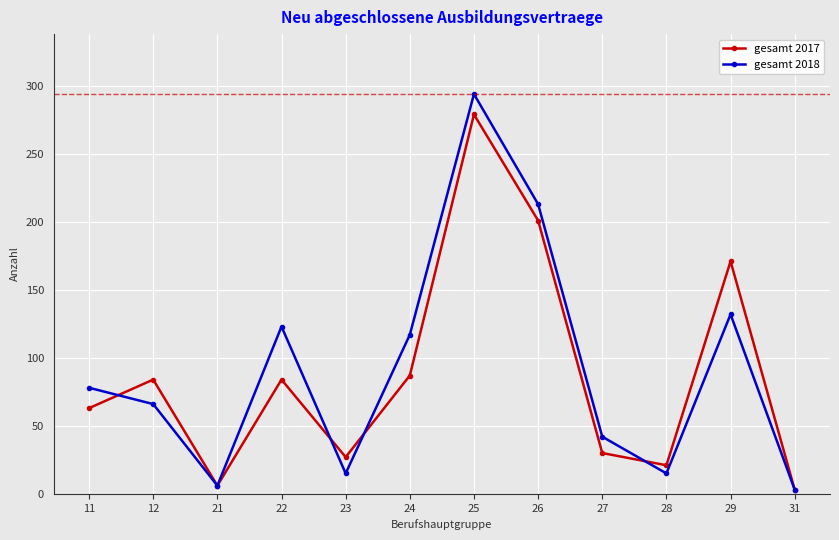

What is the sum of the gesamt 2017 values at 11 and 27?

93